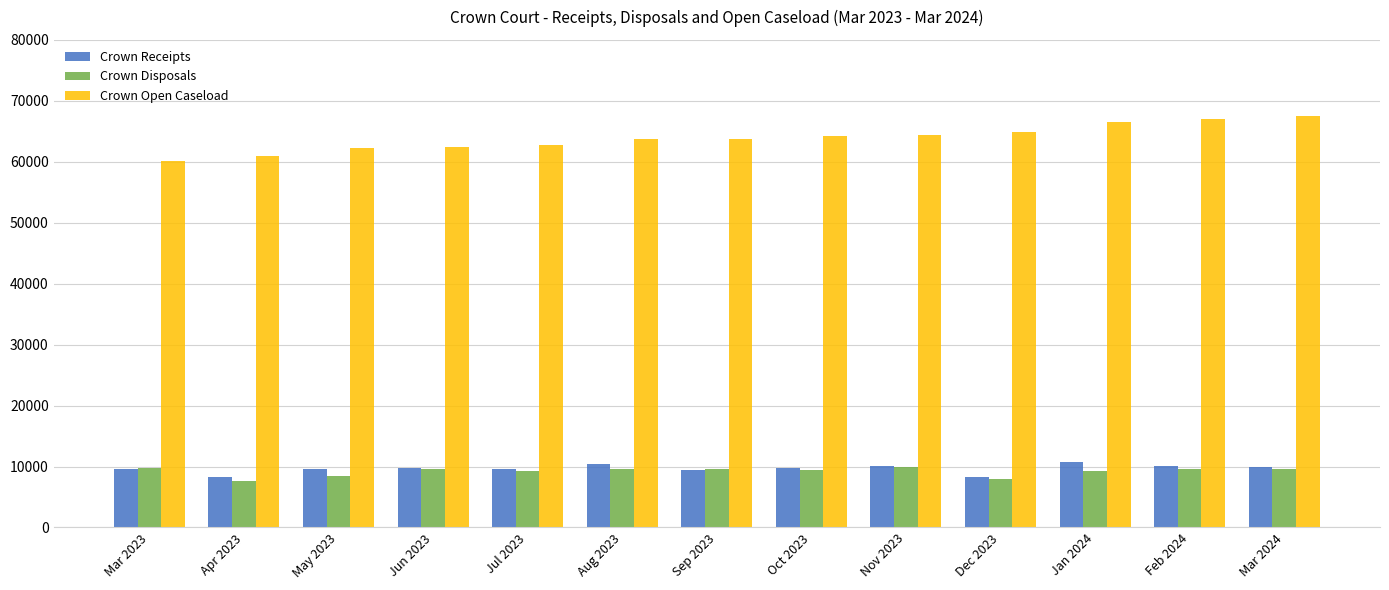

What position from the right is Sep 2023?

7